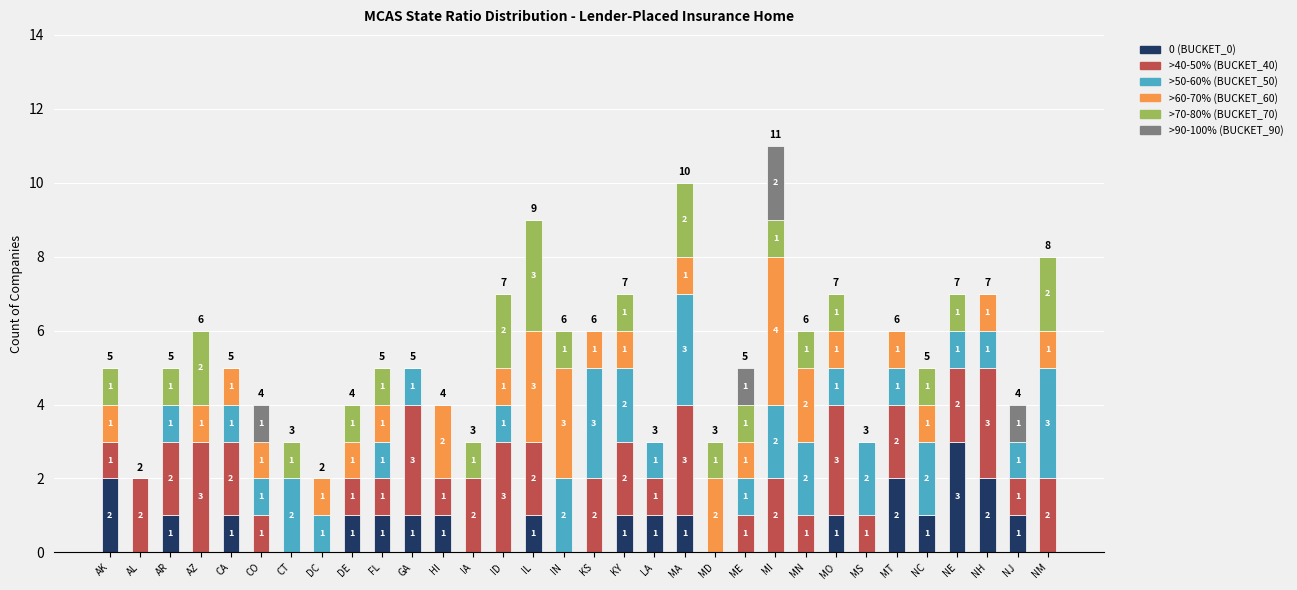

What is the maximum value for 0 (BUCKET_0)?

3